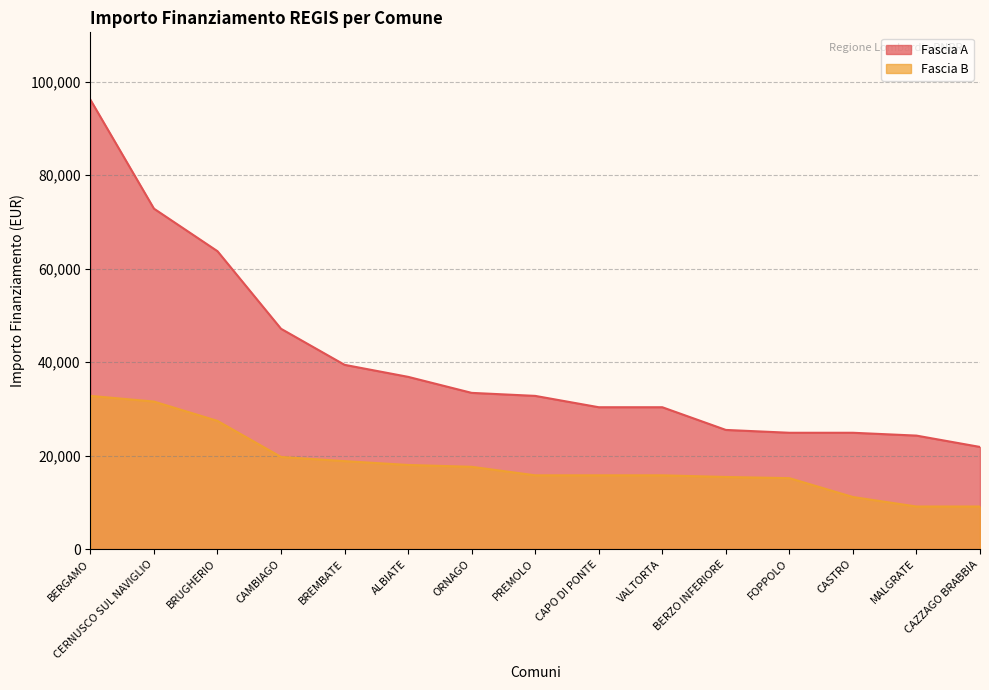

Which series has the largest total across all categories?

Fascia A